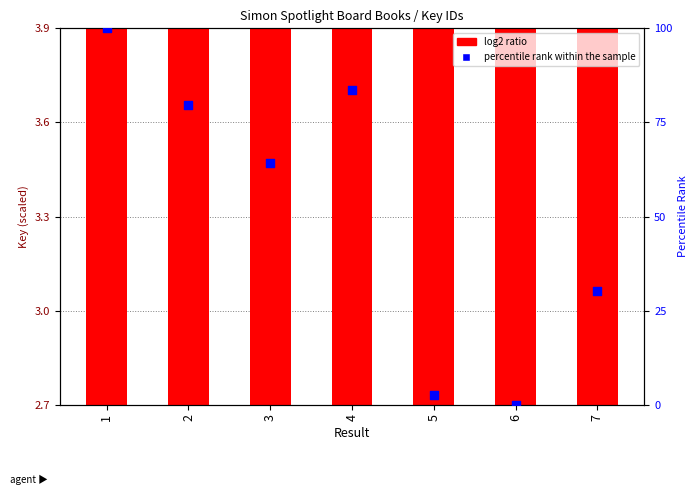

Which series has the largest total across all categories?

percentile rank within the sample